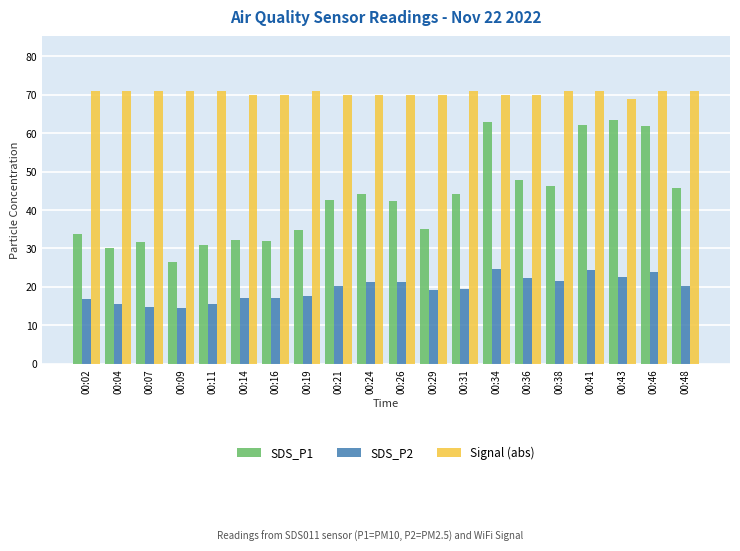

What is the total value across all series at 00:24?

135.6